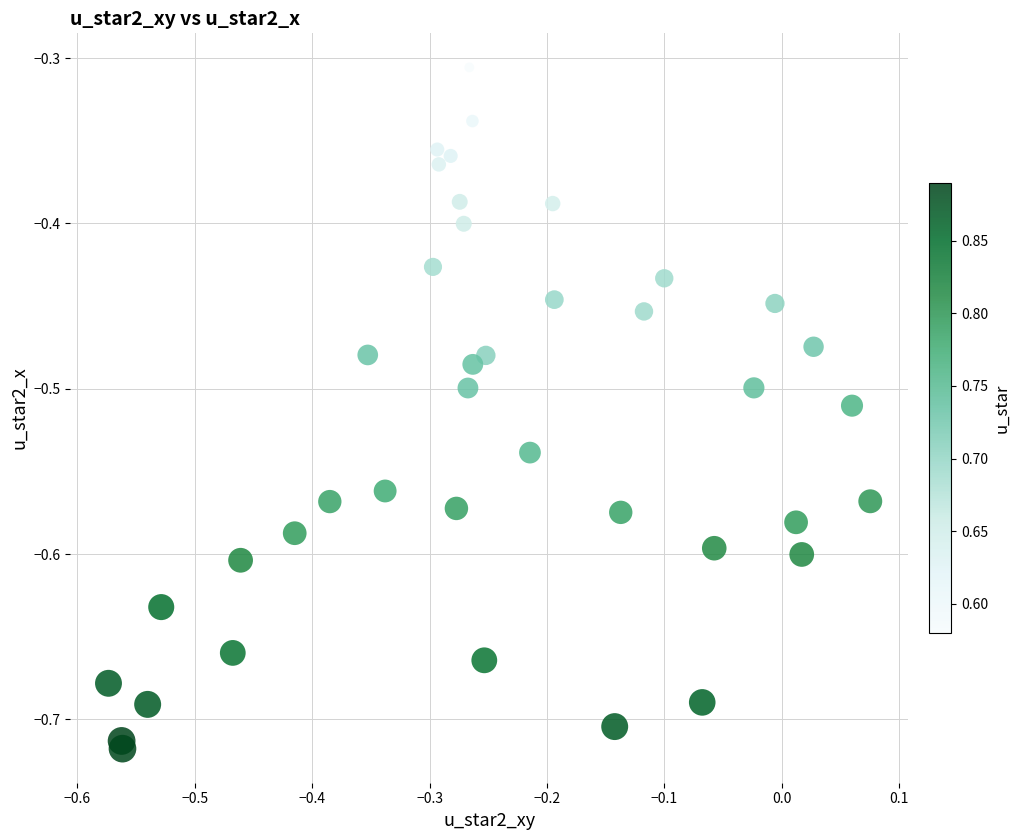

What is the range of Y values (max minus min)?

0.4